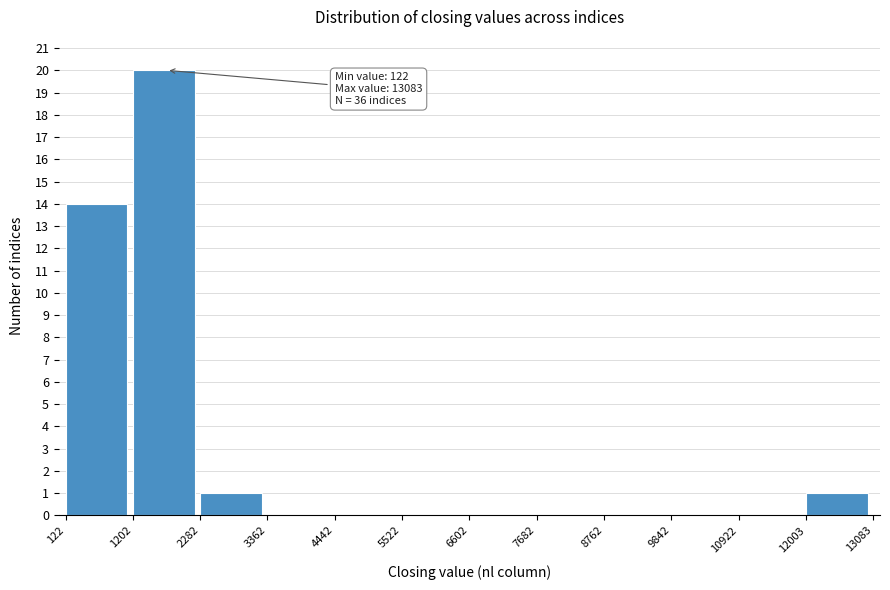

Over which range of the x-axis is the bar tallest?

1202 to 2282